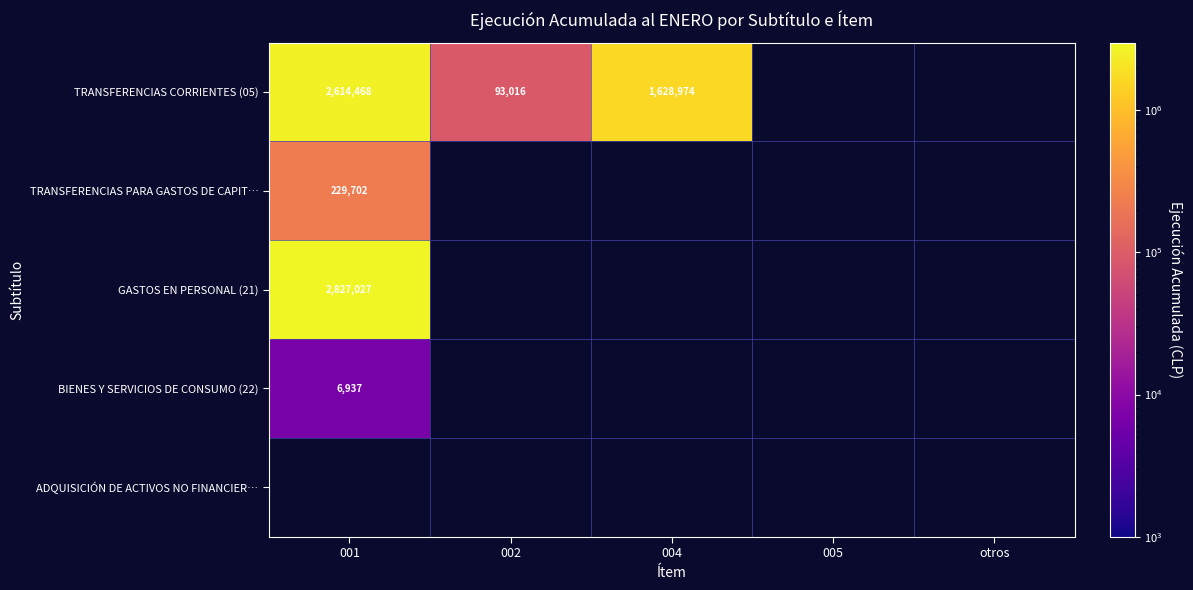

What is the minimum value shown in the chart?

6937.0